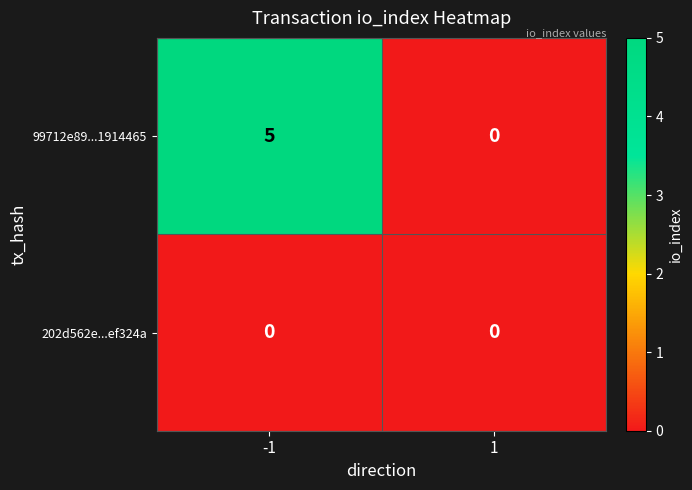

Reading right to left, extract all data points from this chart.

99712e89...1914465: 1=0	-1=5
202d562e...ef324a: 1=0	-1=0